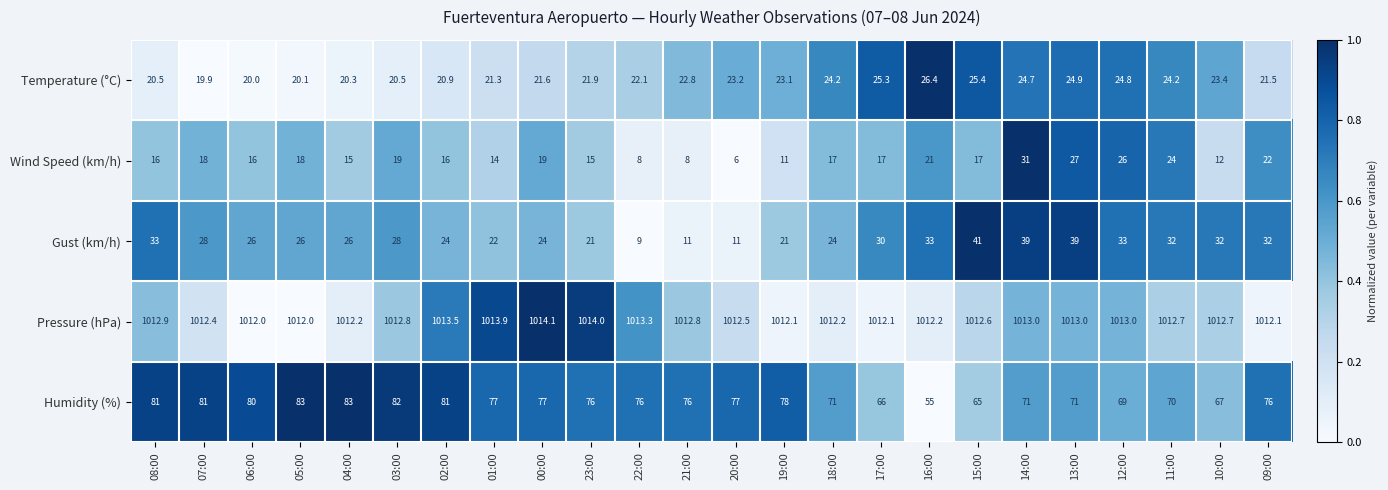

What is the maximum value shown in the chart?

1014.1